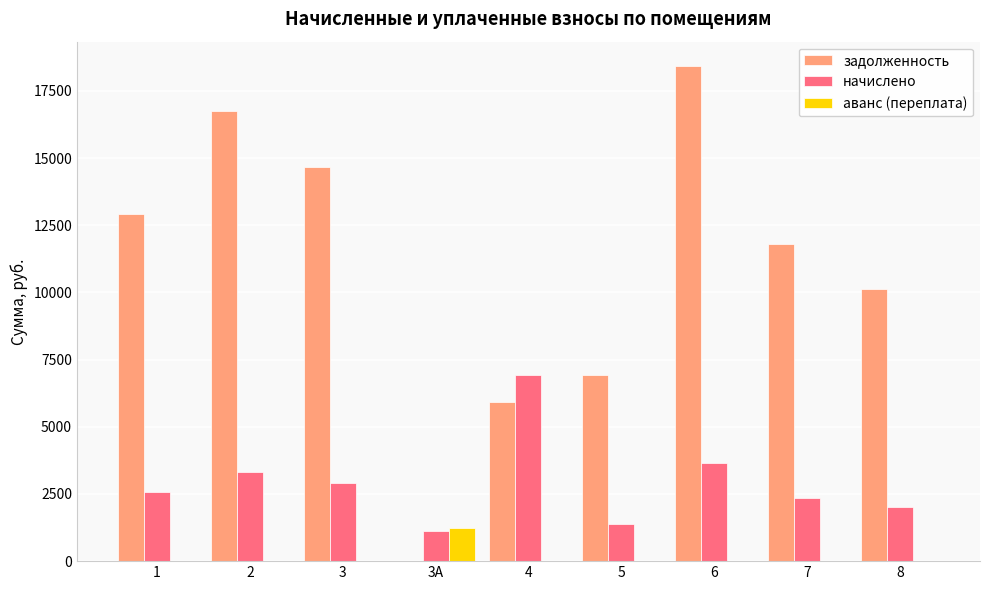

Is the value of задолженность at 6 greater than the value of начислено at 8?

Yes